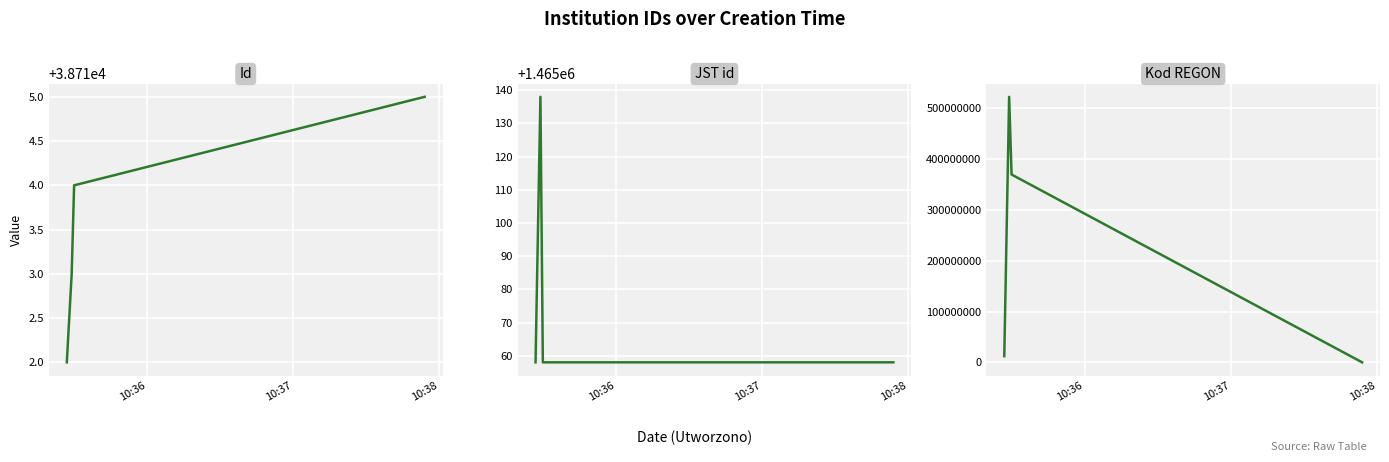

Which category has the lowest value in the JST id series?

10:36